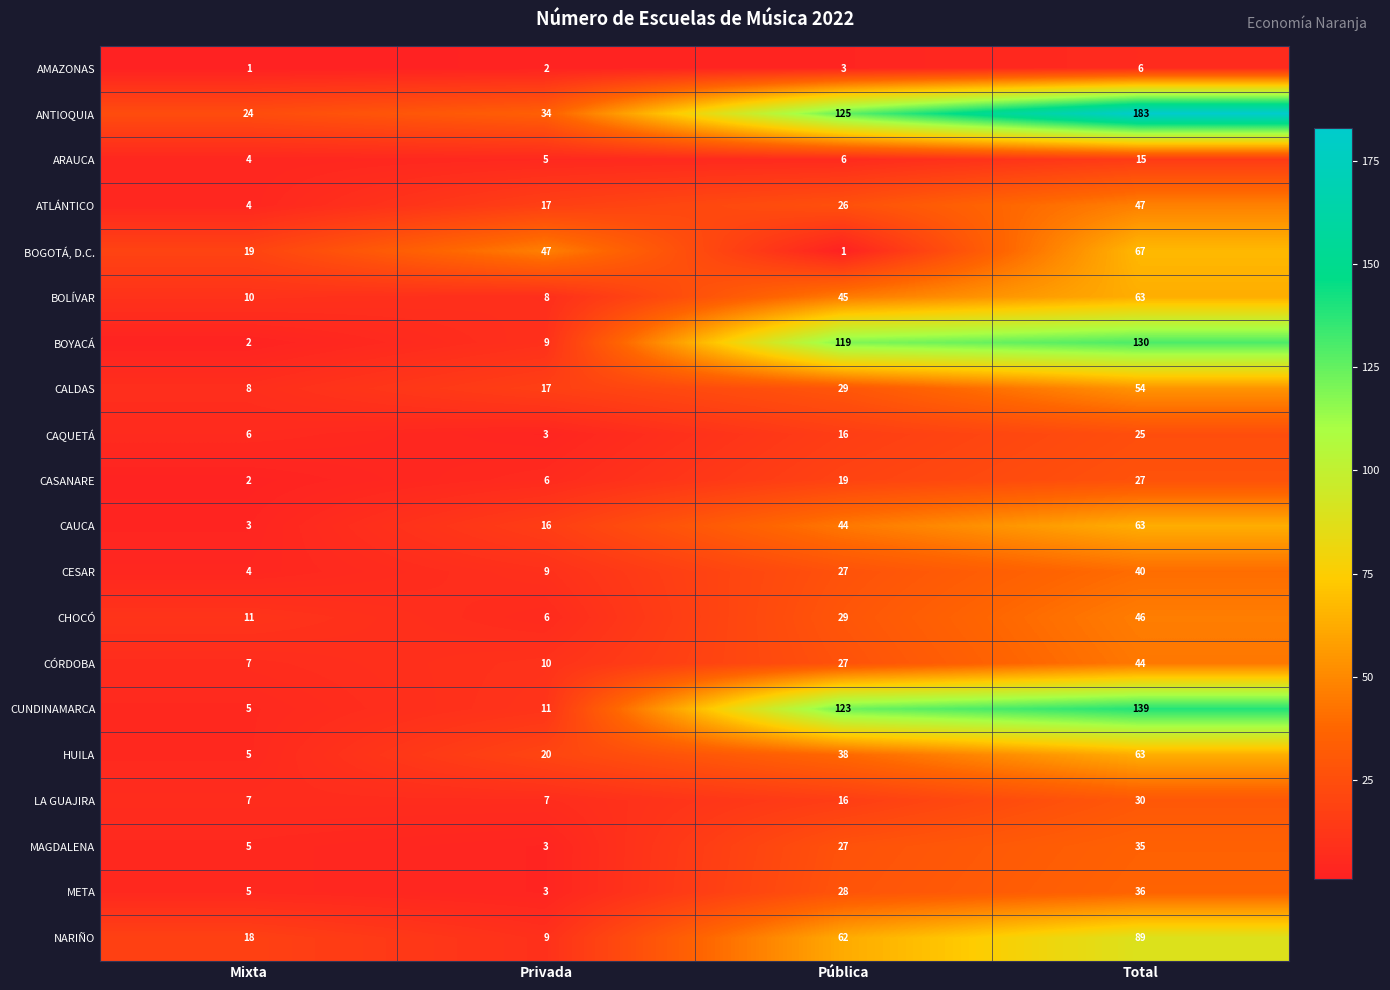

How many series are shown in this chart?

20